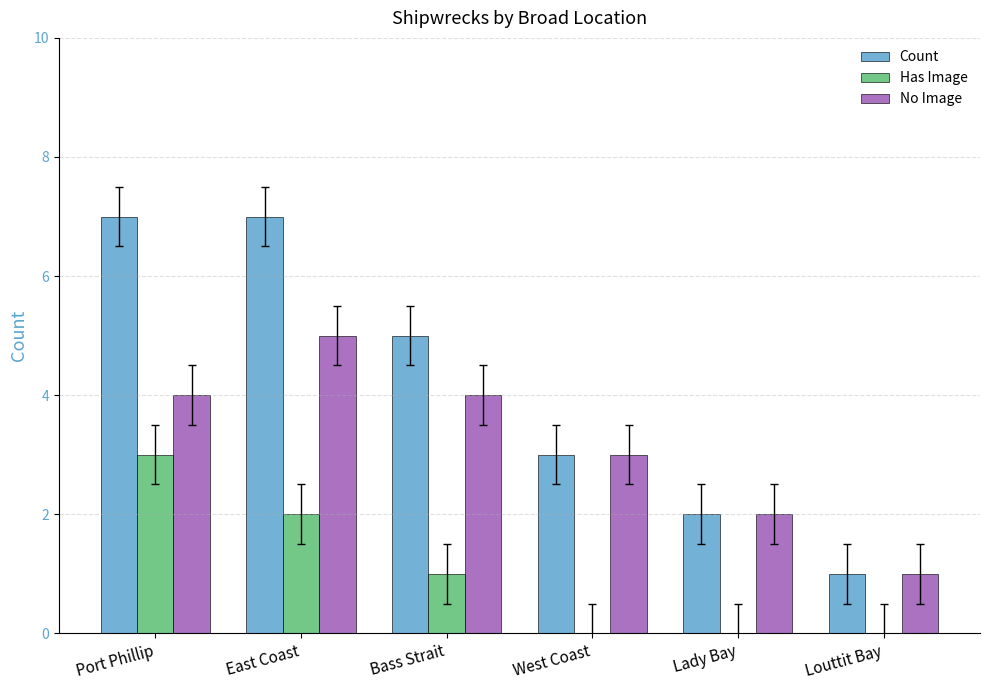

Between Bass Strait and West Coast, which series saw the biggest shift?

Count